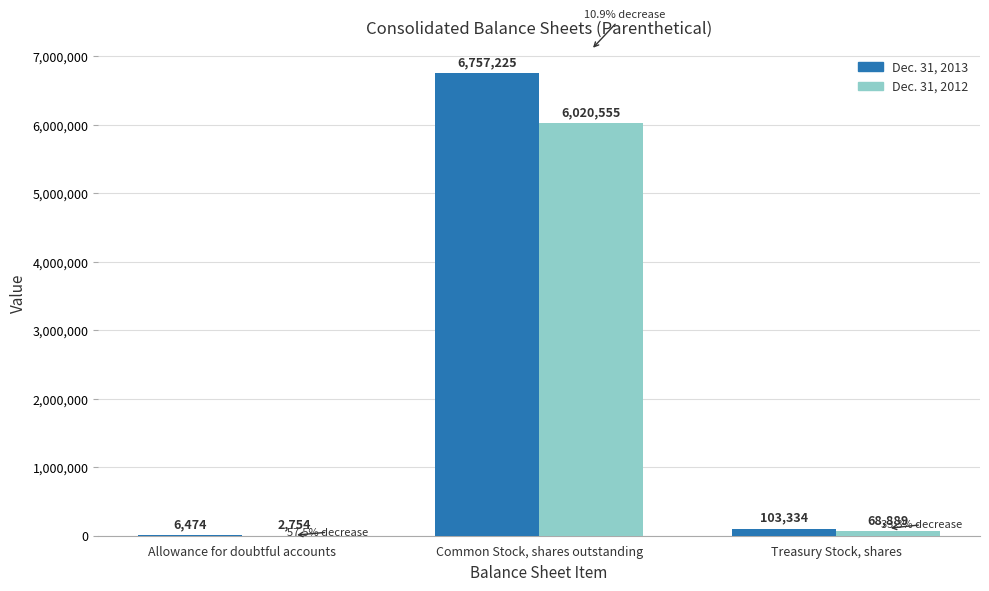

Between Allowance for doubtful accounts and Treasury Stock, shares, which series saw the biggest shift?

Dec. 31, 2013